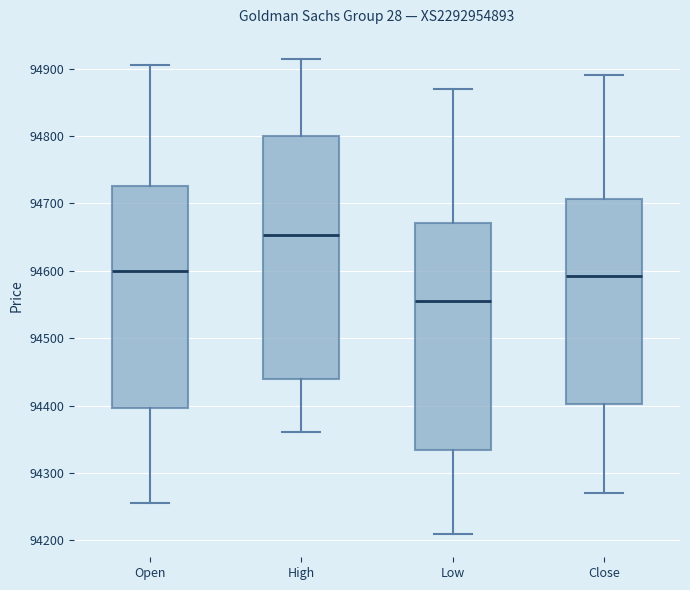

Reading left to right, transcribe this box plot: for each box, give where its median line is, the range the box spans, and where its two whiskers end, as read against the y-axis. The values are not printed on the chart, so give them approximately, as read against the axis.

Open: median 94600, box 94400 to 94730, whiskers 94260 to 94910
High: median 94650, box 94440 to 94800, whiskers 94360 to 94920
Low: median 94560, box 94330 to 94670, whiskers 94210 to 94870
Close: median 94590, box 94400 to 94710, whiskers 94270 to 94890